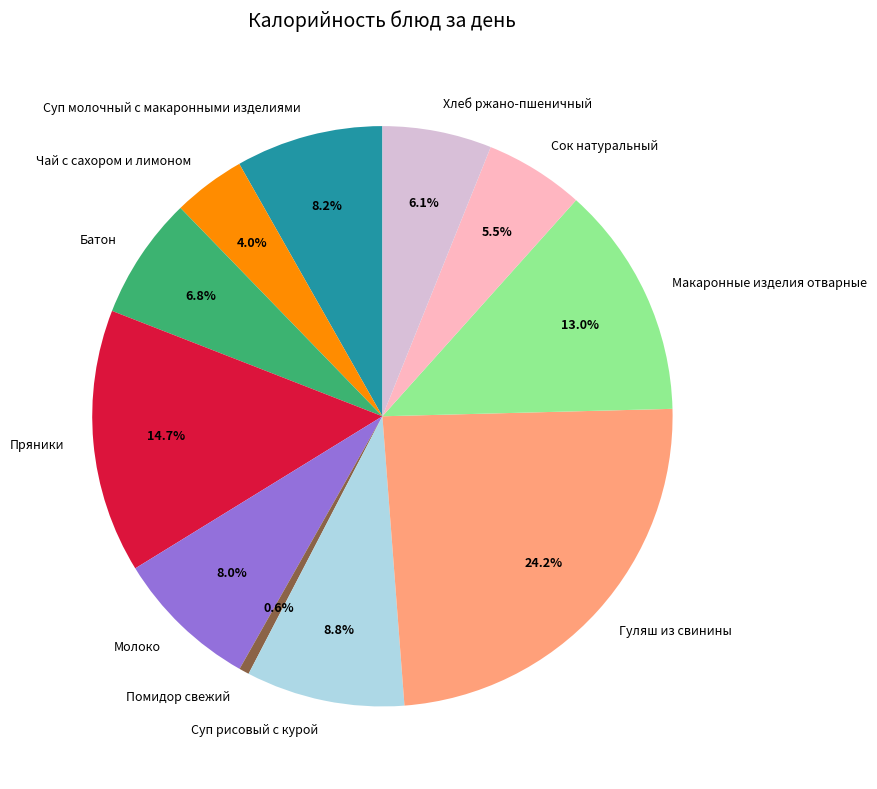

To the nearest percent, what percentage of the pie is Гуляш из свинины?

24%